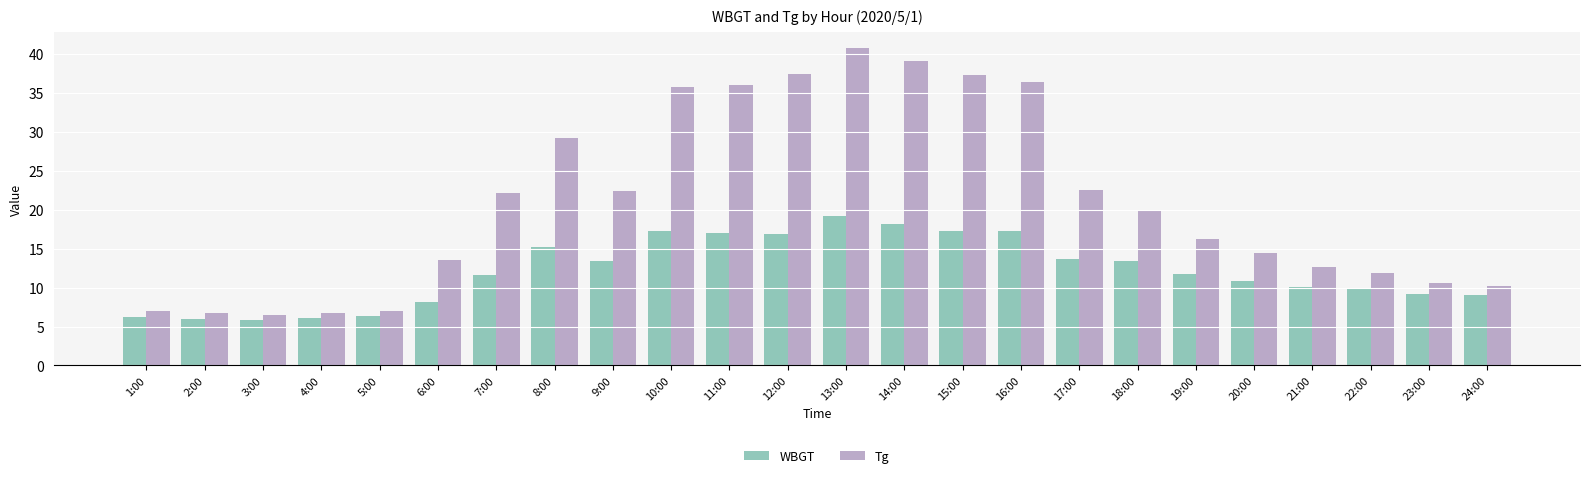

Rank the series at 3:00 from lowest to highest value.

WBGT, Tg